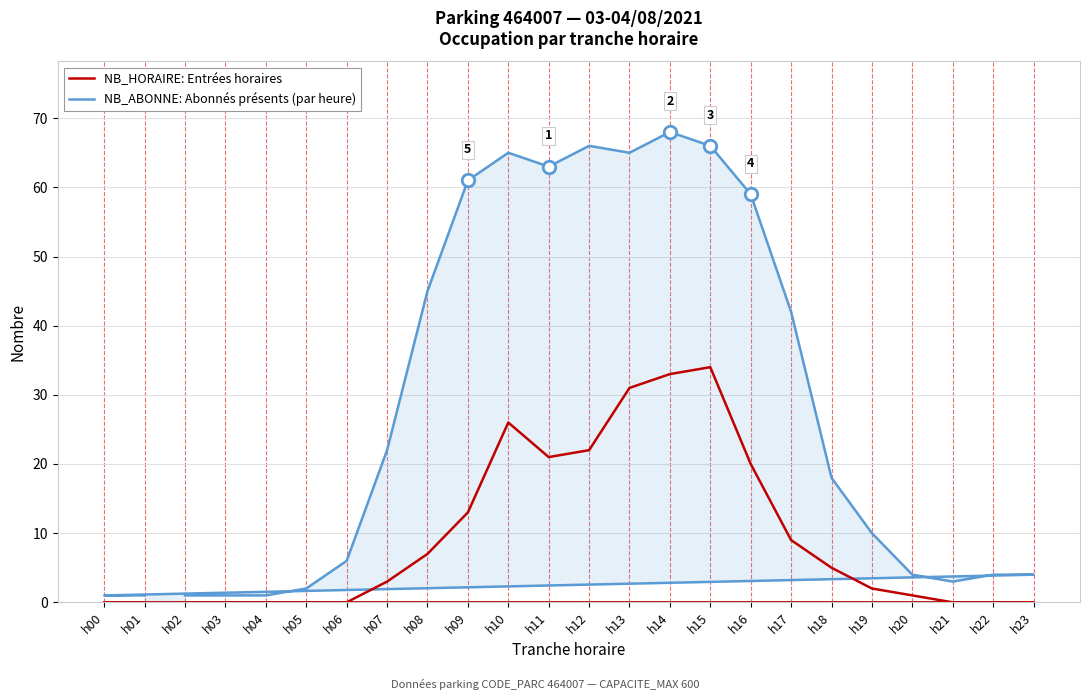

What are all the series names shown in the legend?

NB_ABONNE: Abonnés présents (par heure), NB_HORAIRE: Entrées horaires